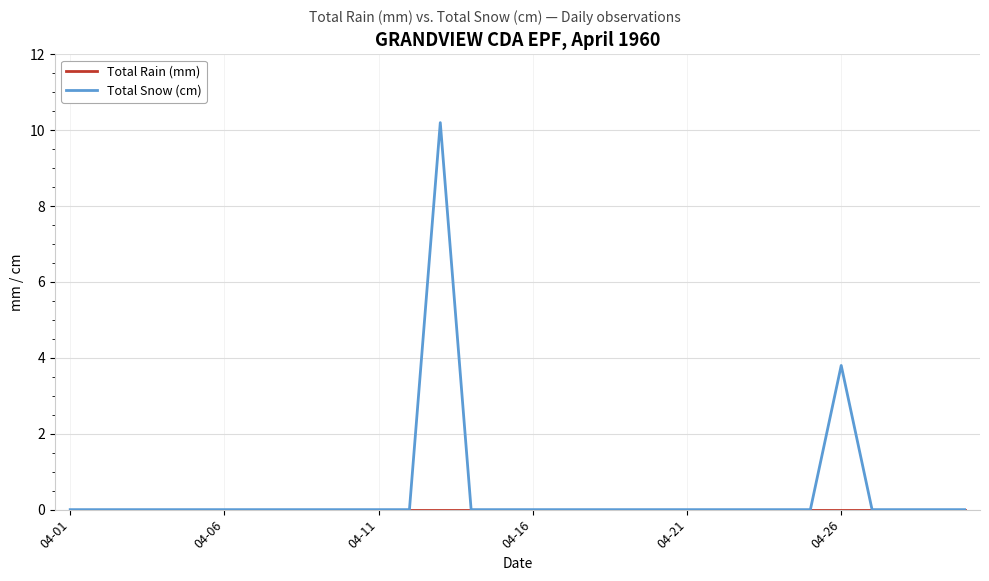

What is the greatest value displayed?

10.2